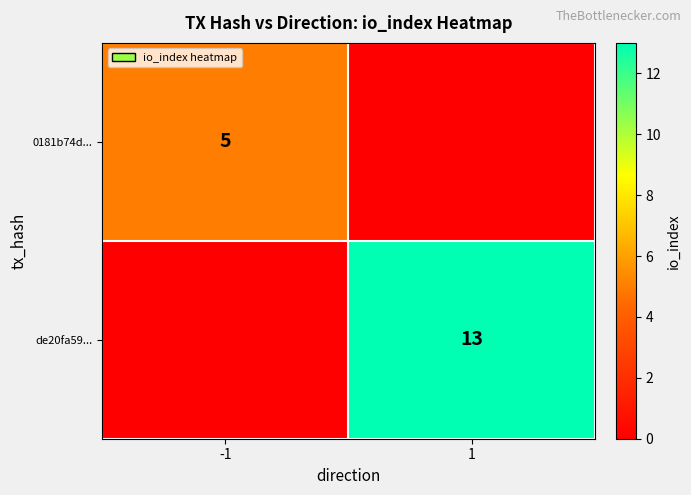

Is it true that de20fa59... equals 13 at 1?

True